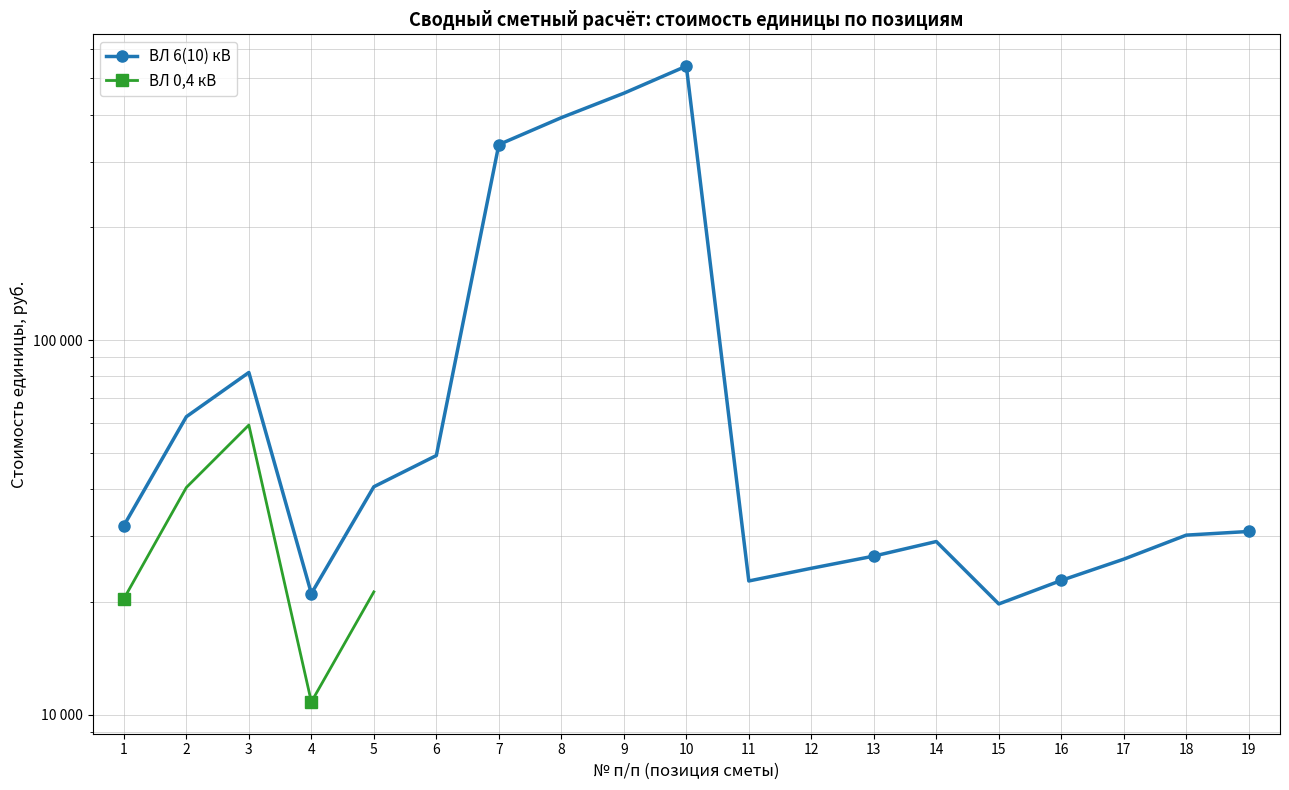

True or false: ВЛ 6(10) кВ and ВЛ 0,4 кВ cross at least once.

False